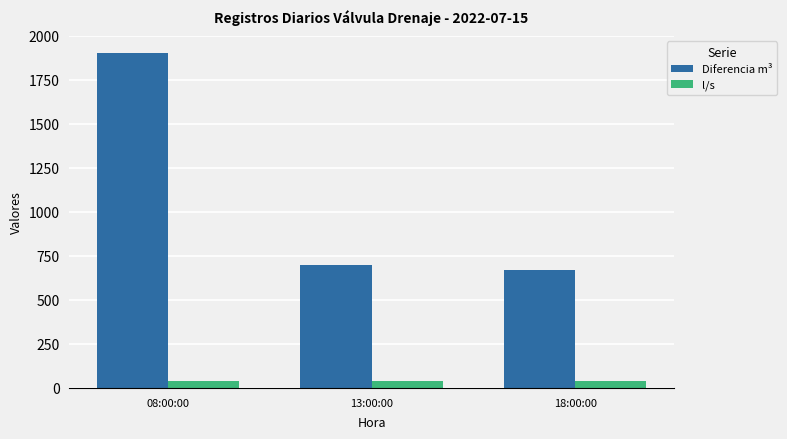

What is the minimum value for Diferencia m³?

668.0